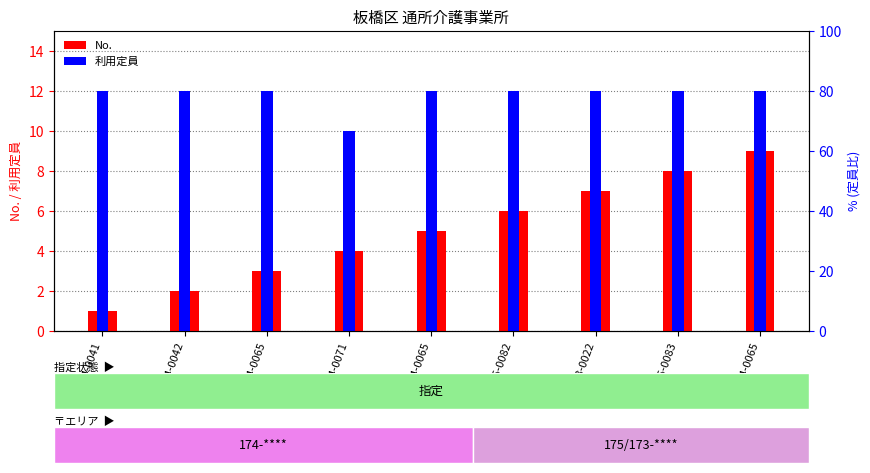

Is it true that 利用定員 equals 12 at 175-0082?

True